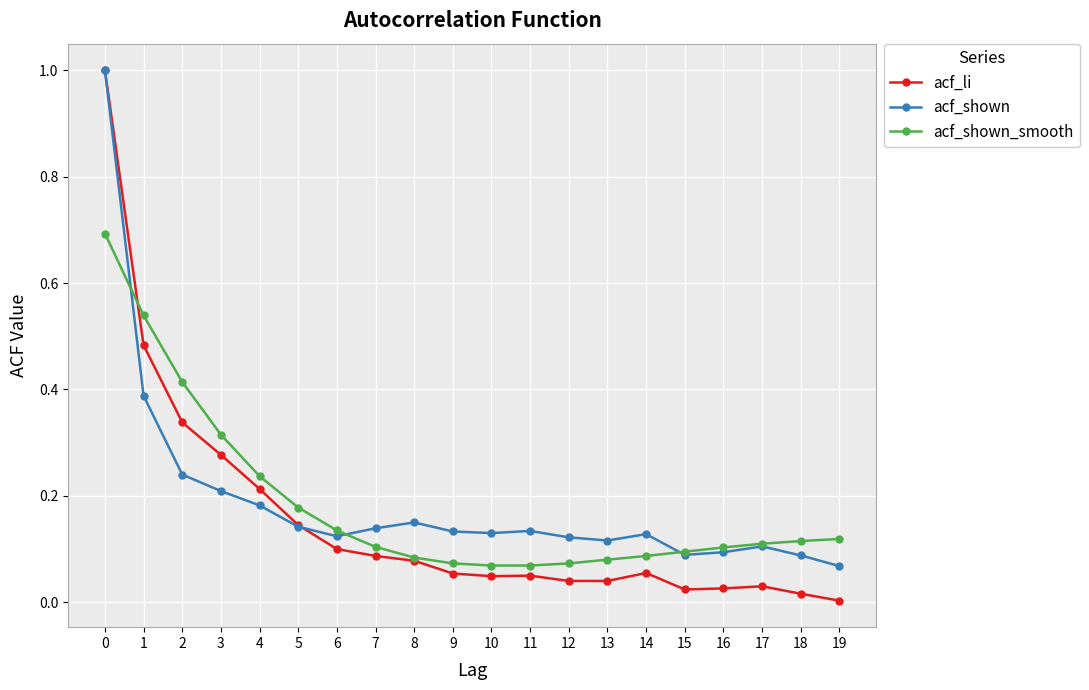

The value of acf_shown_smooth at 9 is 0.1. True or false?

True